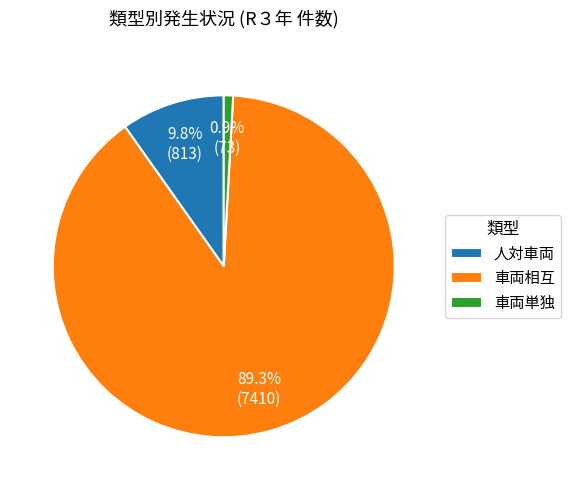

Which has a higher value, 人対車両 or 車両単独?

人対車両